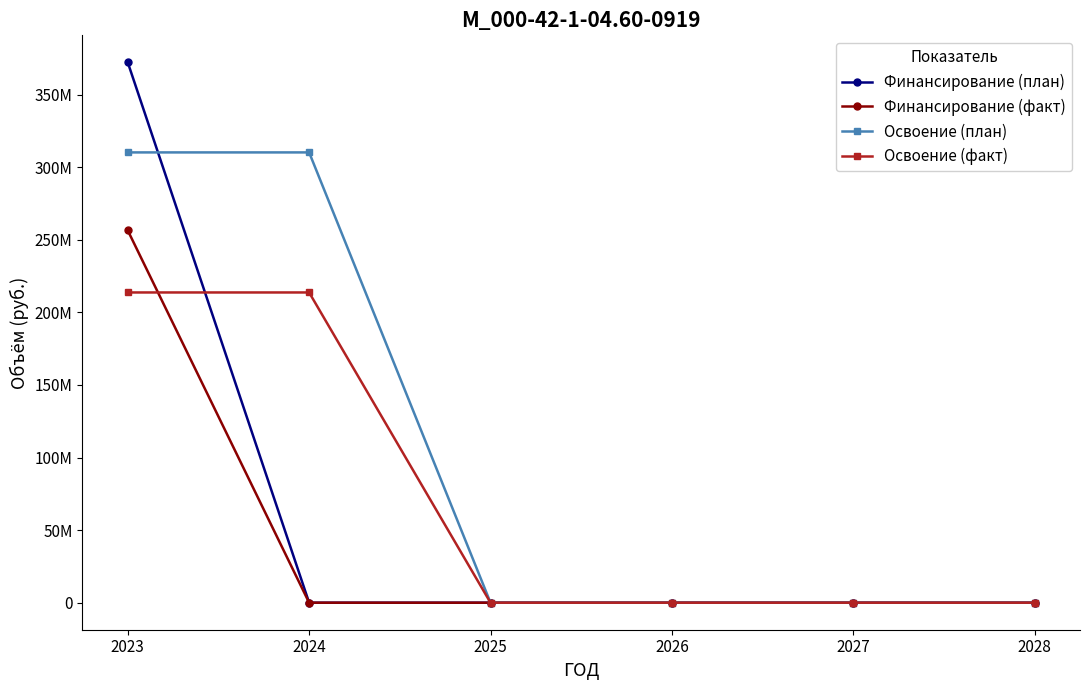

What is the maximum value for Финансирование (план)?

372288000